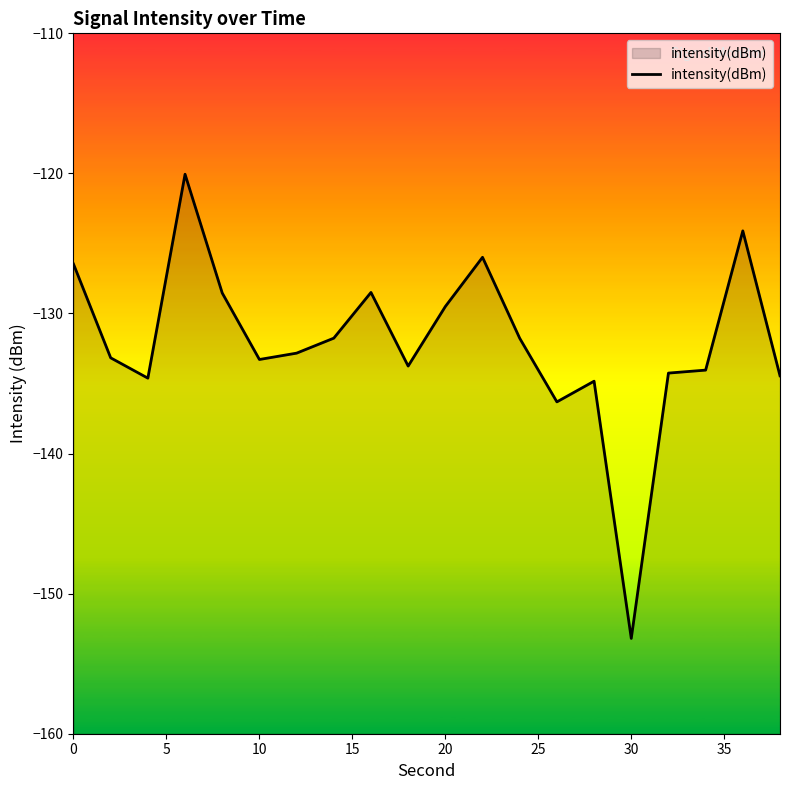

Which label corresponds to the smallest value in the chart?

30